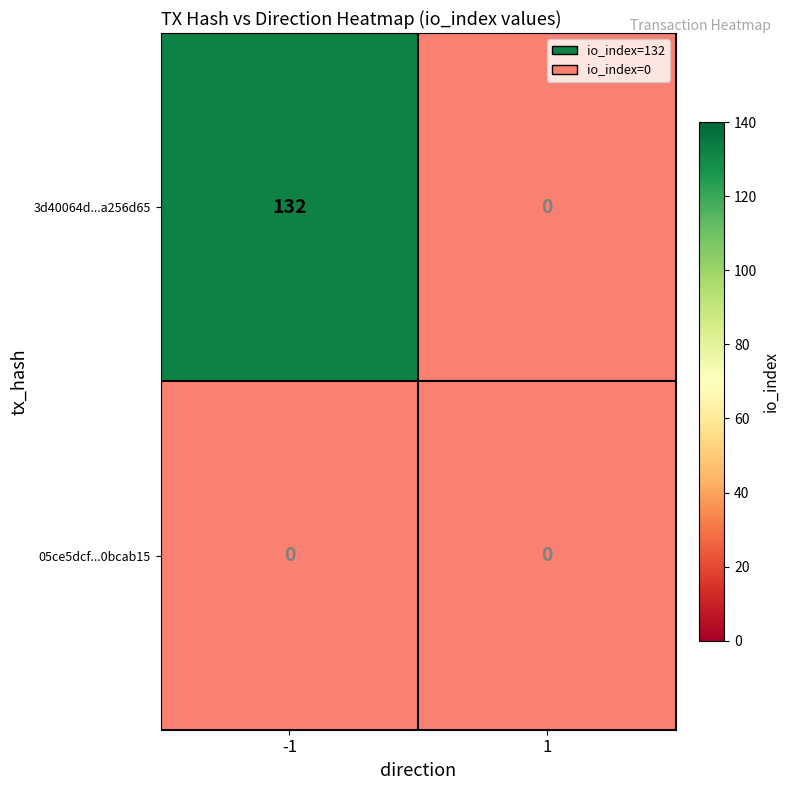

Between -1 and 1, which series saw the biggest shift?

3d40064df91185dc539e0460cc645934a256d65